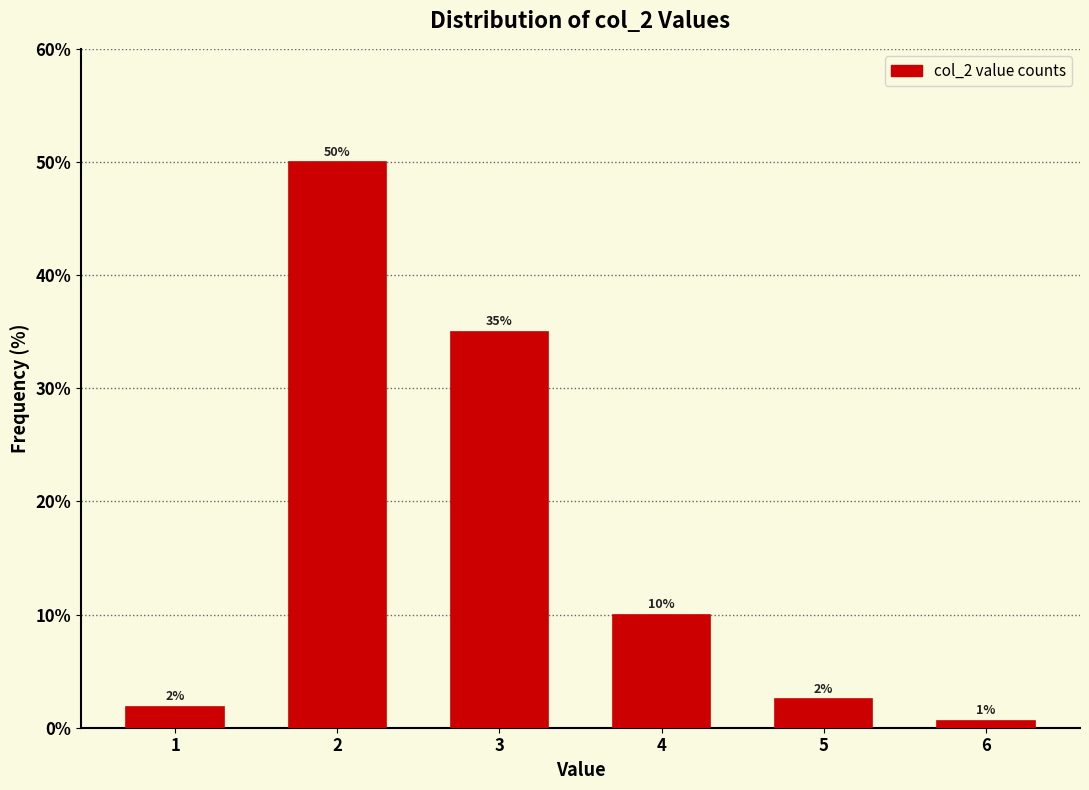

What is the ratio of the value at 3 to the value at 2?

0.7